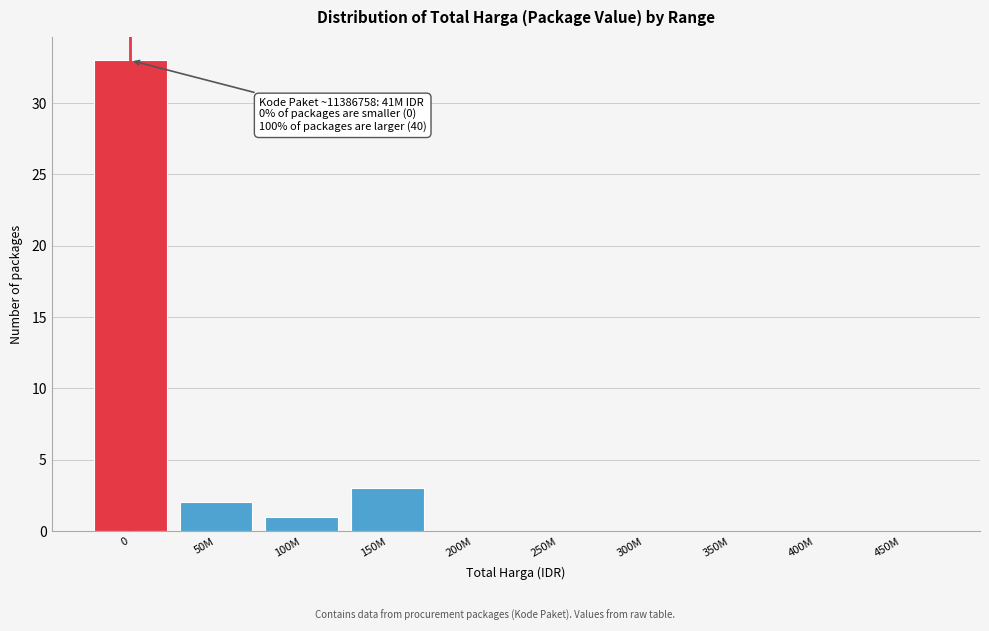

Reading right to left, what are all the values shown in this chart?

450M=0	400M=0	350M=0	300M=0	250M=0	200M=0	150M=3	100M=1	50M=2	0=33